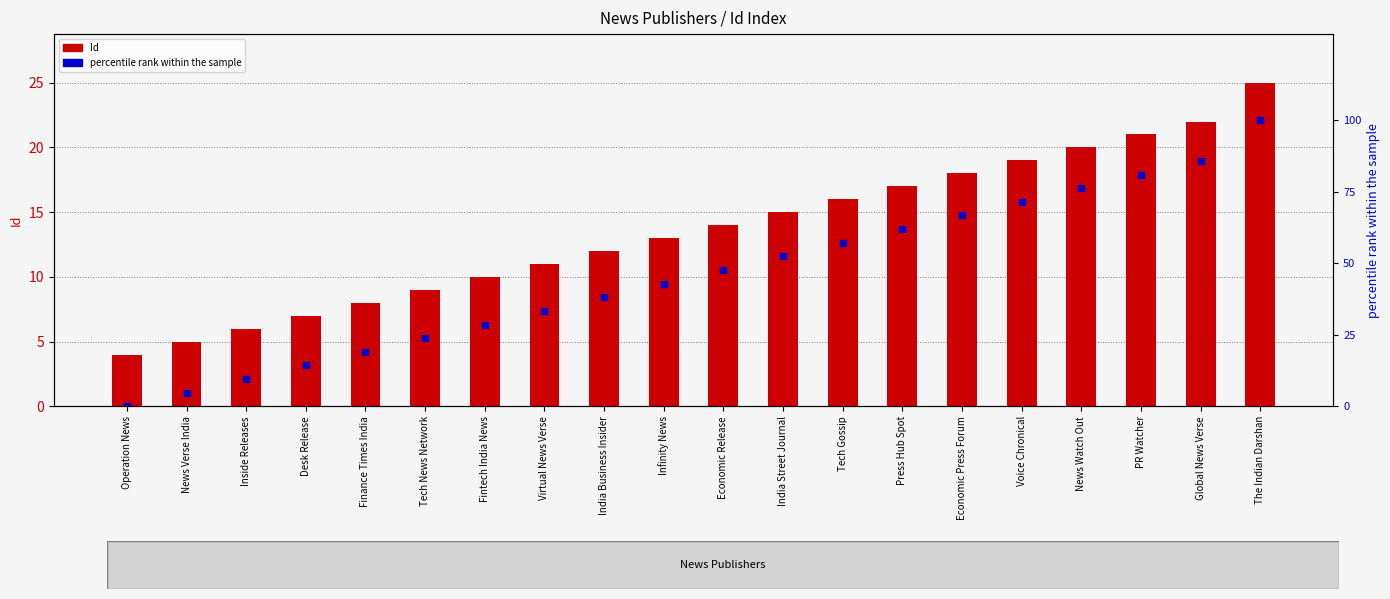

At Economic Press Forum, list the series in order from largest to smallest.

percentile rank within the sample, Id